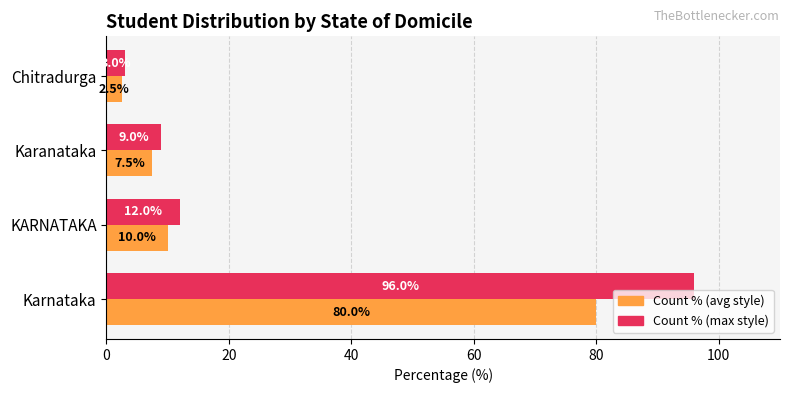

At which category is the sum across all series the highest?

Karnataka